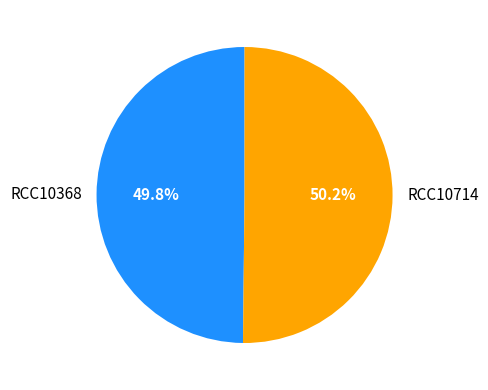

What is the ratio of the value at RCC10714 to the value at RCC10368?

1.0